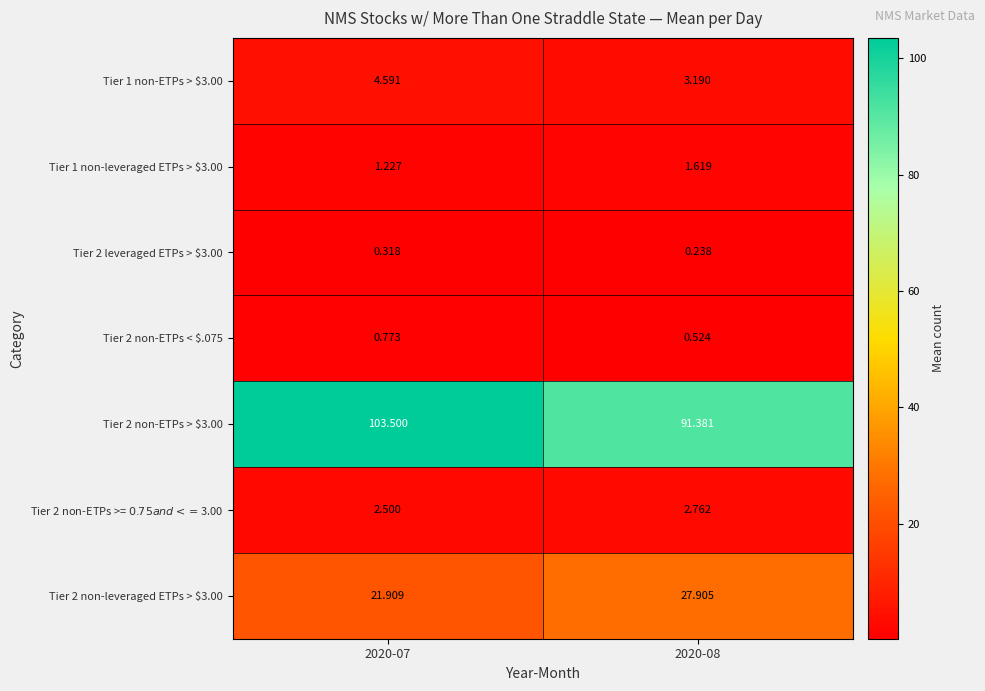

At which category is the sum across all series the highest?

2020-07